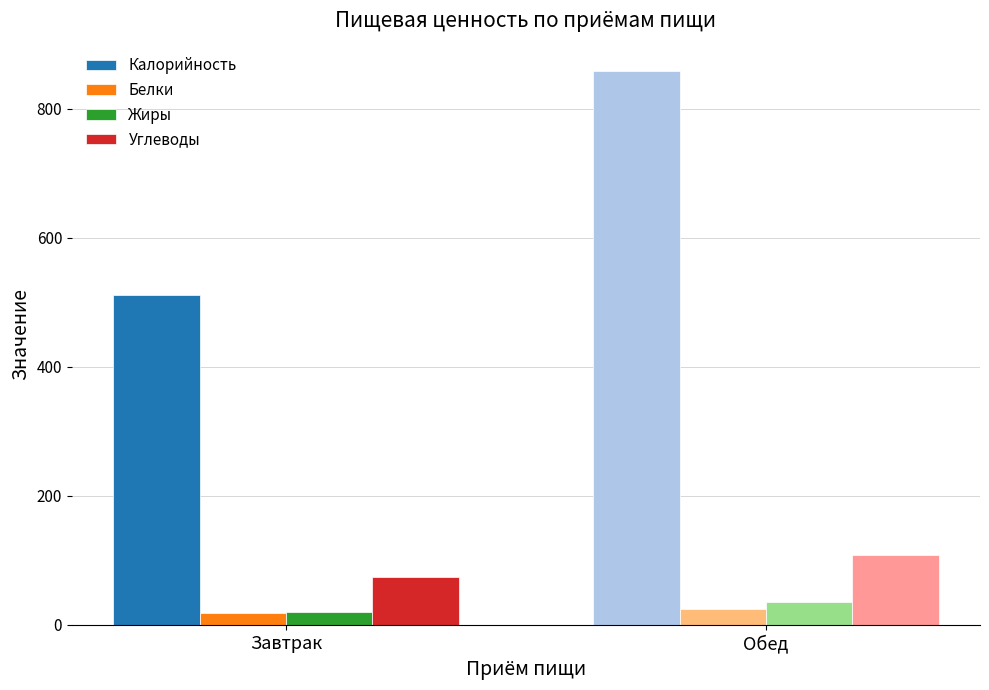

At which category is the sum across all series the highest?

Обед